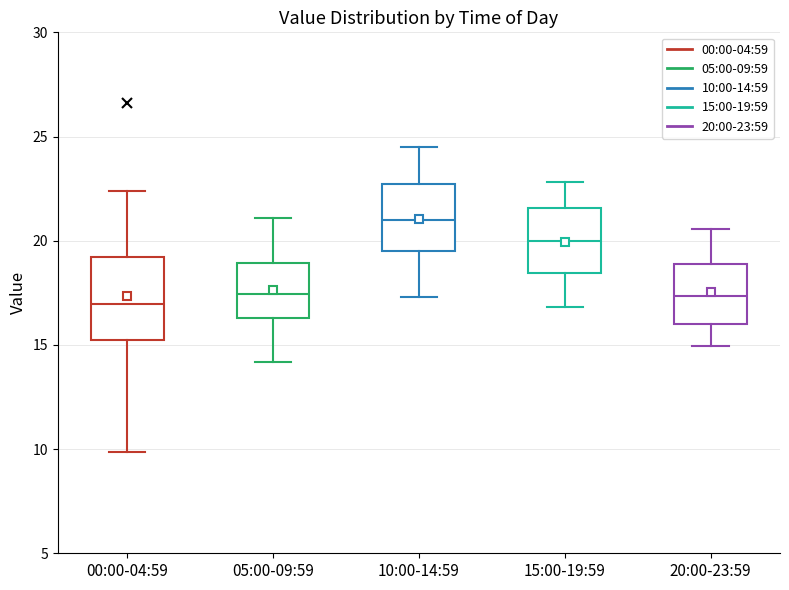

Reading left to right, read every box against the y-axis: the position of its median line, the range the box covers, and the ends of its whiskers. The values are not printed on the chart, so give them approximately, as read against the axis.

00:00-04:59: median 17.0, box 15.0 to 19.0, whiskers 10.0 to 22.5
05:00-09:59: median 17.5, box 16.5 to 19.0, whiskers 14.0 to 21.0
10:00-14:59: median 21.0, box 19.5 to 22.5, whiskers 17.5 to 24.5
15:00-19:59: median 20.0, box 18.5 to 21.5, whiskers 17.0 to 23.0
20:00-23:59: median 17.5, box 16.0 to 19.0, whiskers 15.0 to 20.5